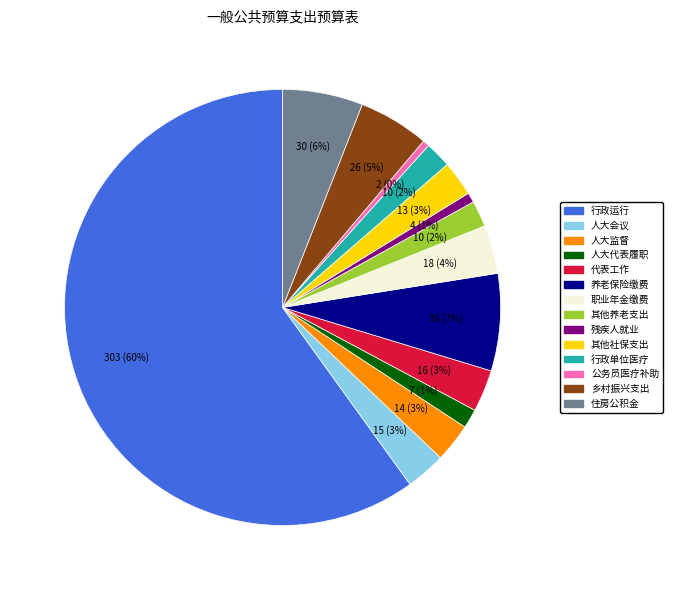

To the nearest percent, what is the average slice percentage?

7%